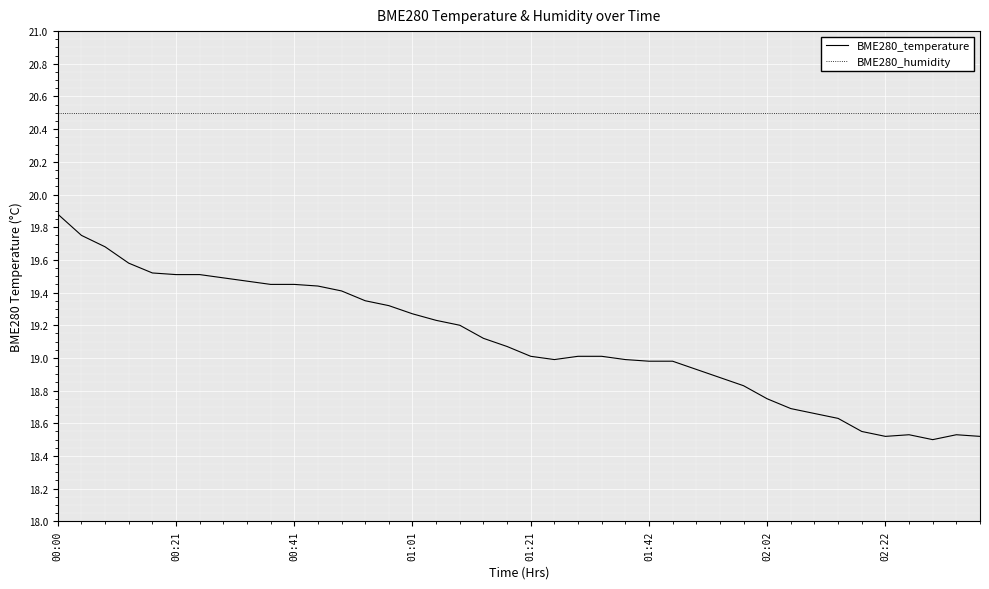

Which series has the largest total across all categories?

BME280_humidity